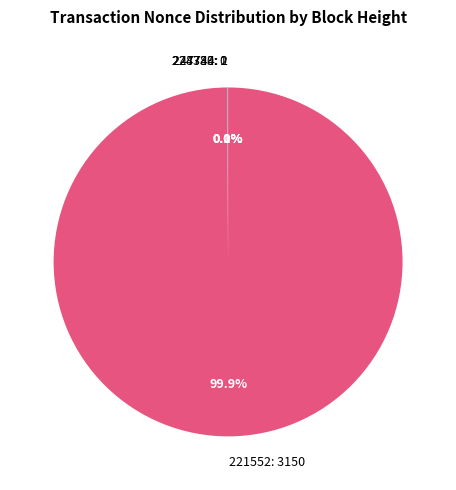

The 247744 slice represents 0% of the pie. True or false?

True